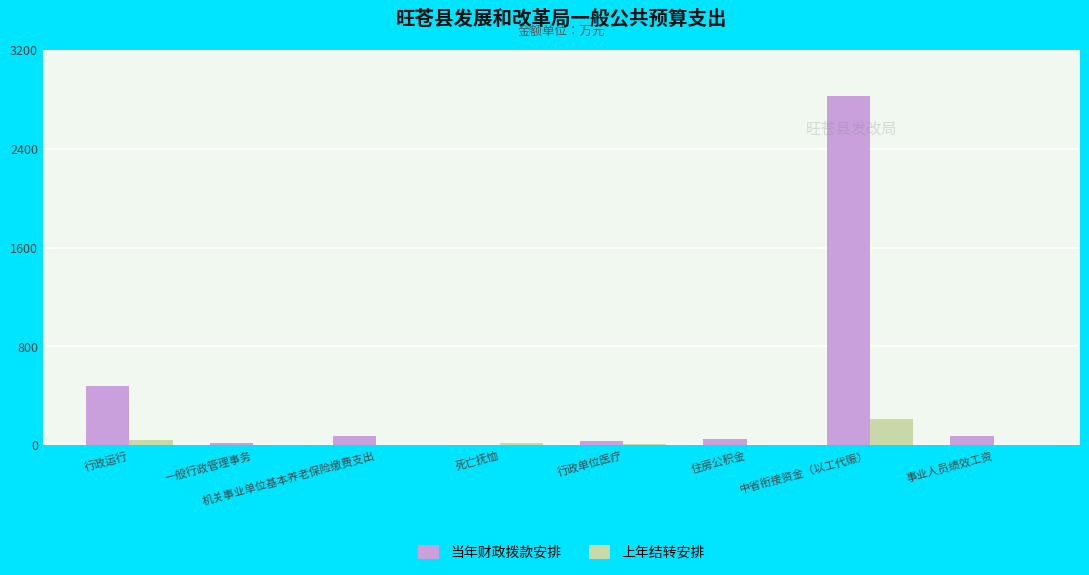

At which label does 上年结转安排 reach its peak?

中省衔接资金（以工代赈）